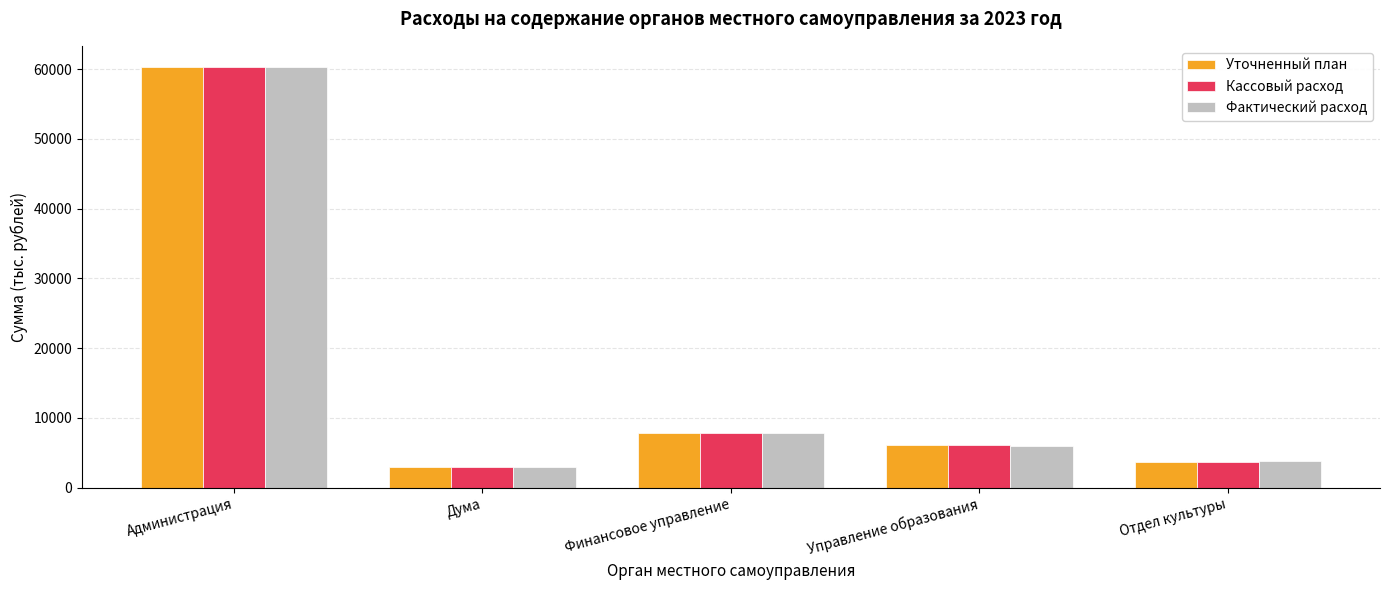

What value does the Уточненный план series have at Дума?

2924.8